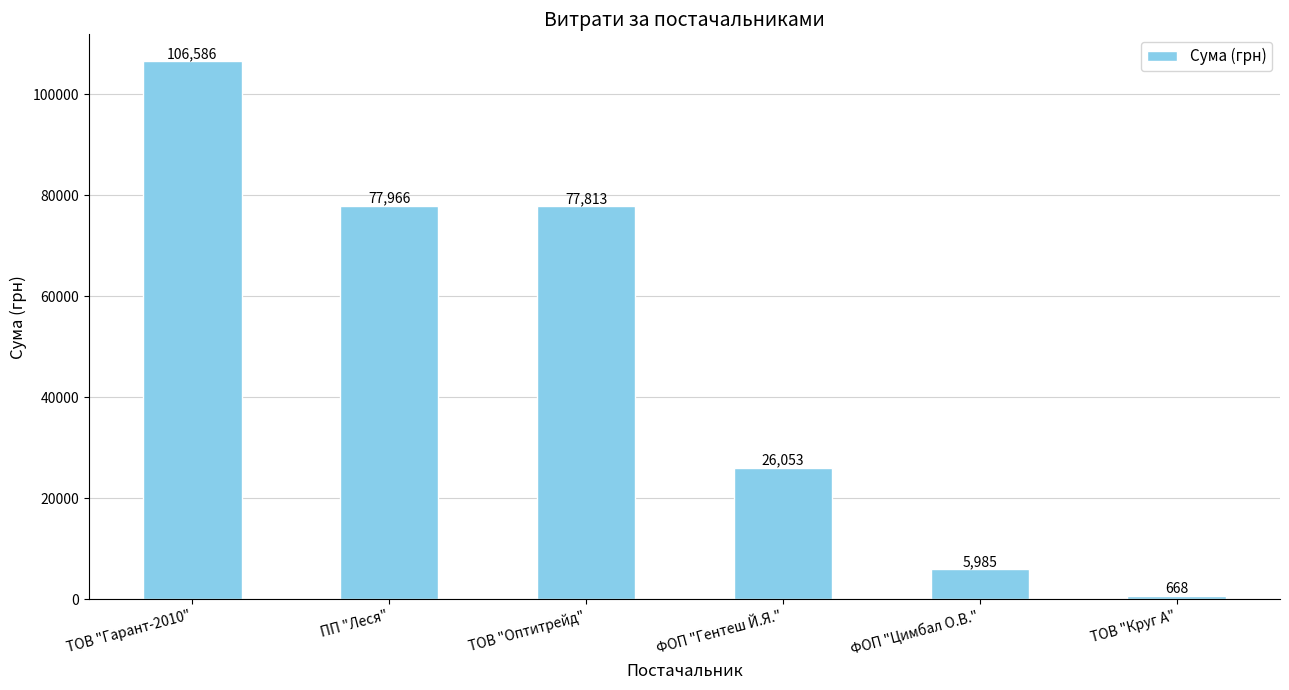

Read the value at ТОВ "Оптитрейд".

77813.3